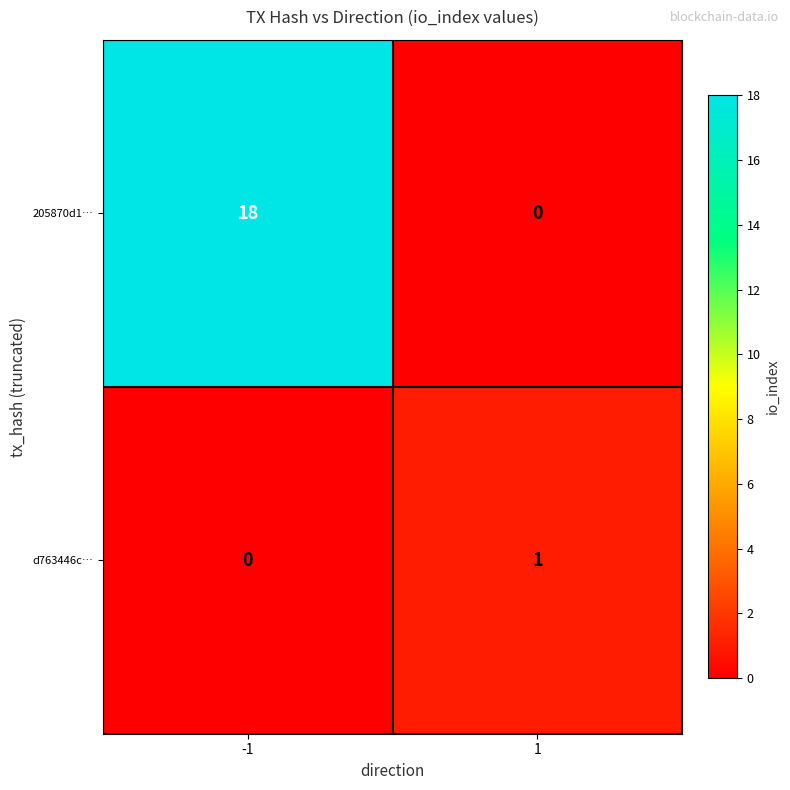

Between -1 and 1, which series saw the biggest shift?

205870d1…